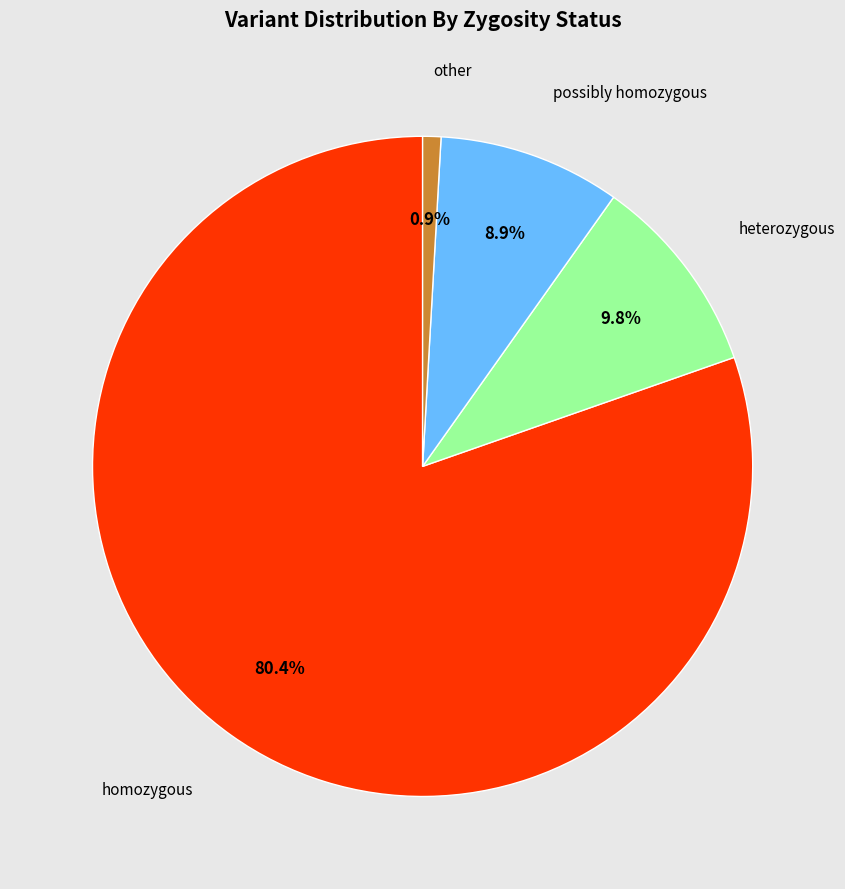

Is other the majority of the pie?

No